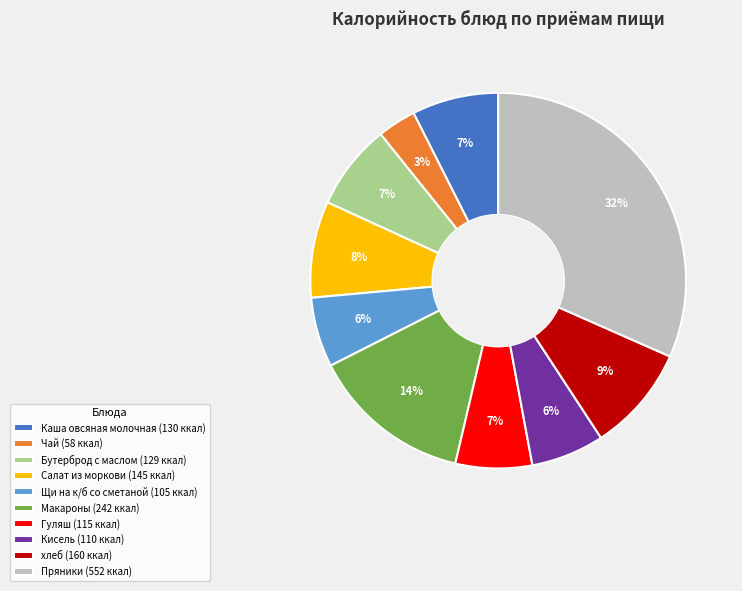

Is there a majority slice in this chart?

No